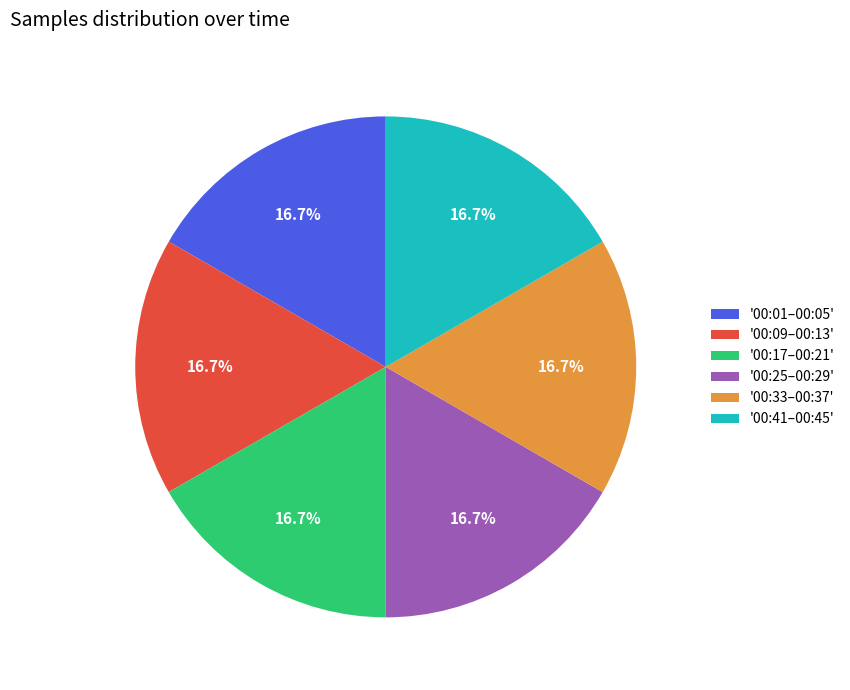

Is there a majority slice in this chart?

No